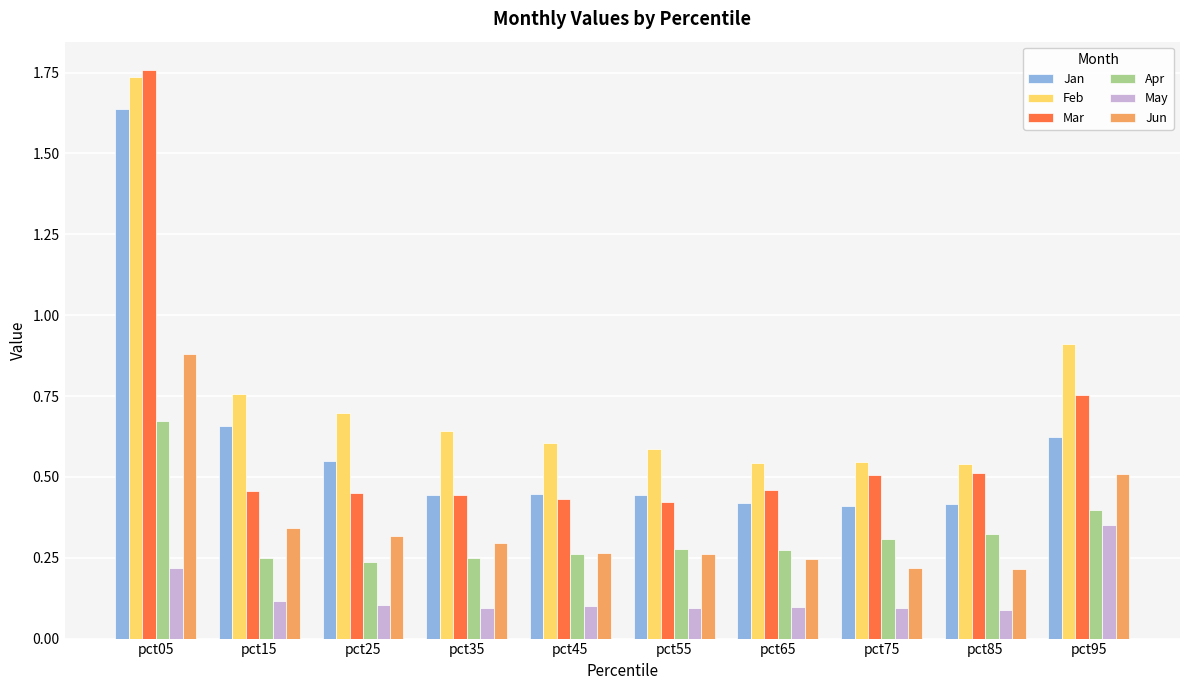

Which series has the largest range (max minus min)?

Mar